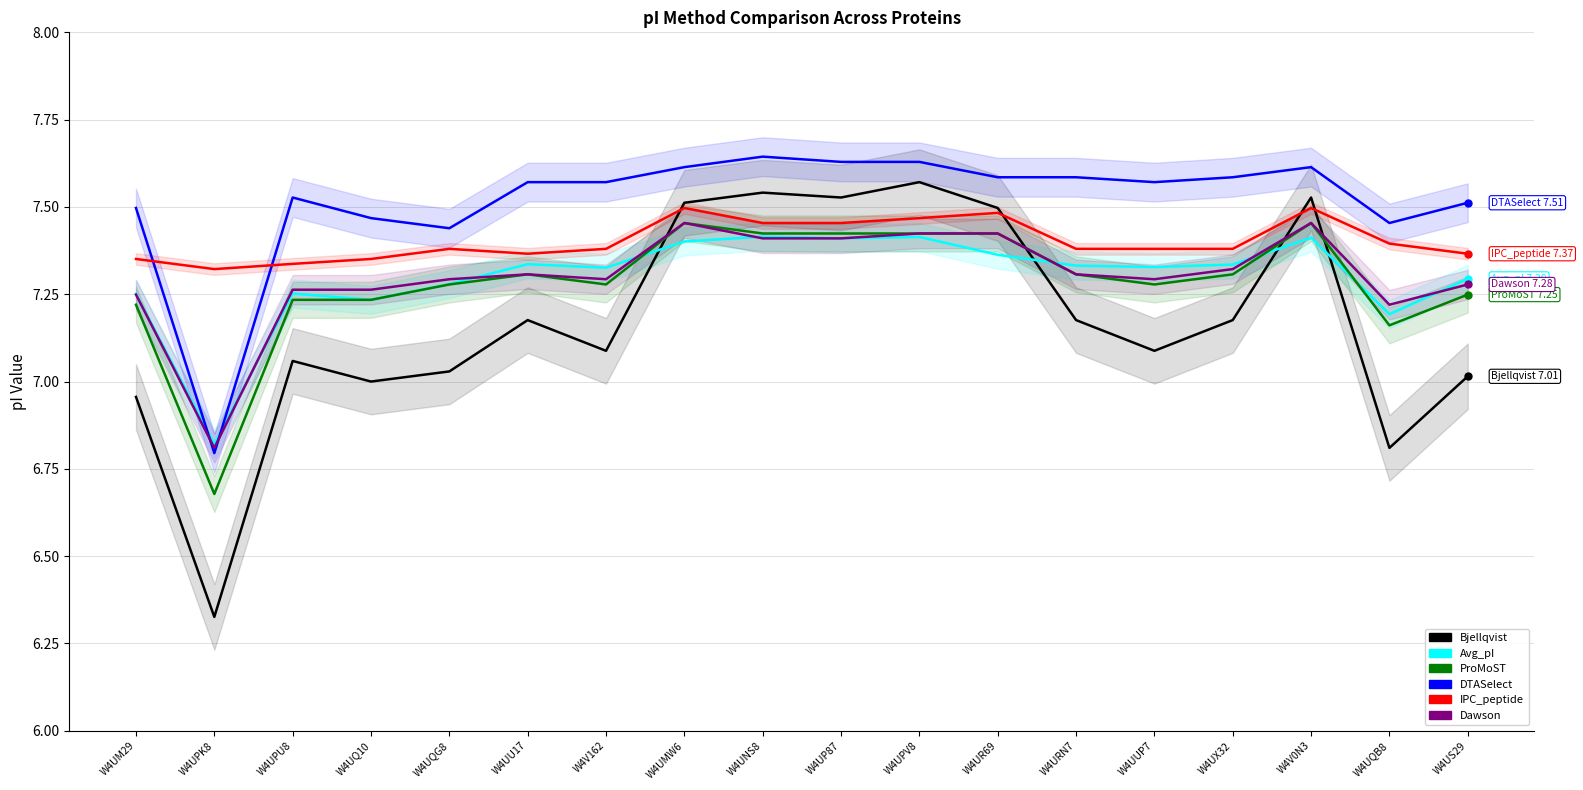

At W4UUP7, list the series in order from largest to smallest.

DTASelect, IPC_peptide, Avg_pI, Dawson, ProMoST, Bjellqvist